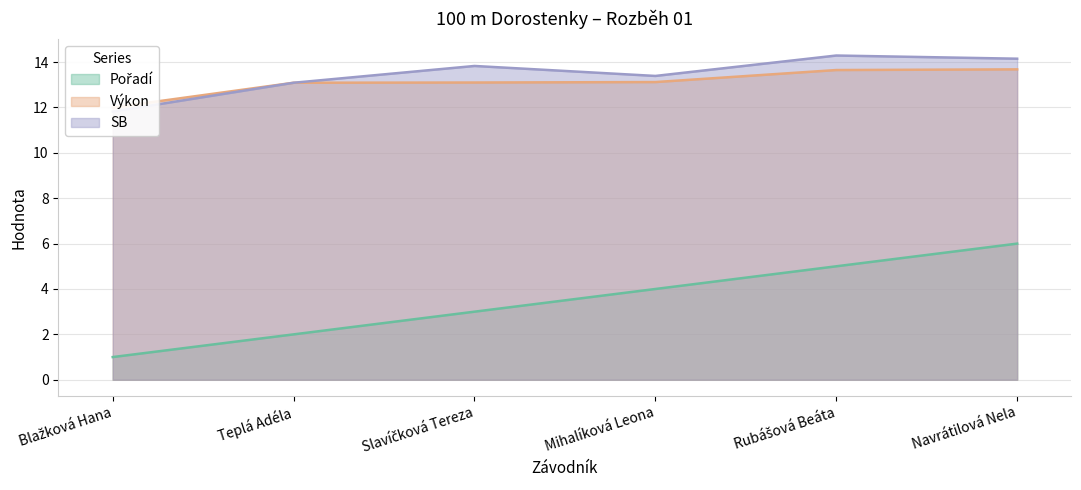

True or false: Pořadí and Výkon cross at least once.

False